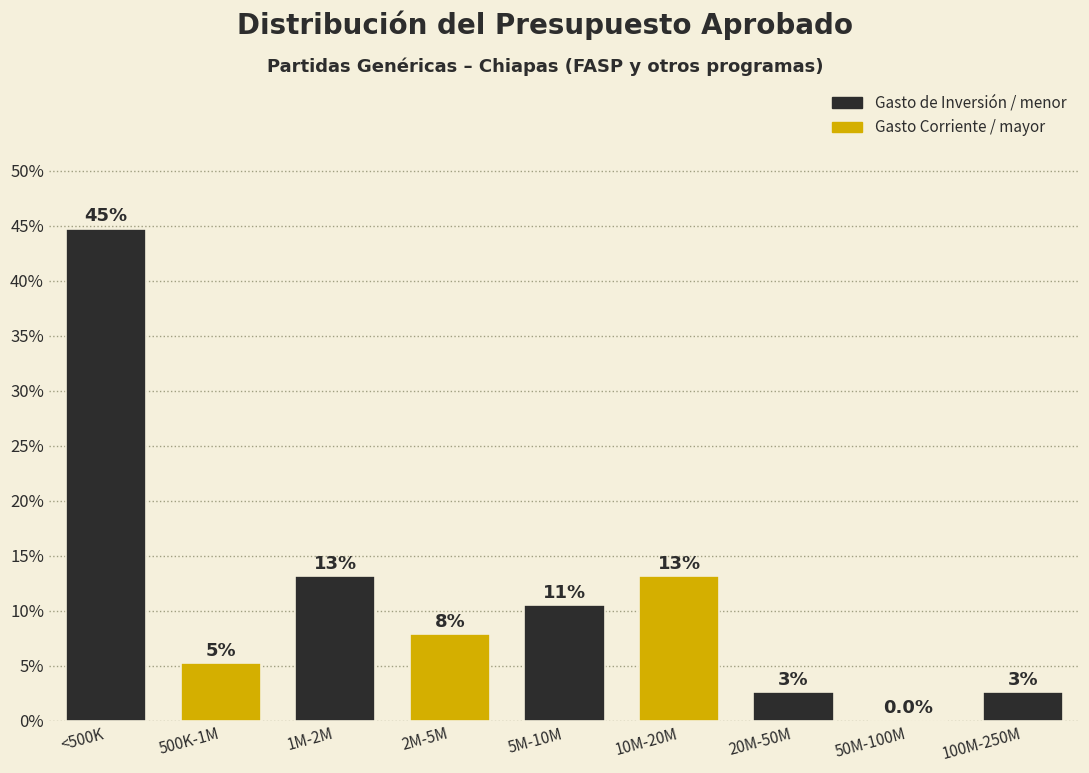

Are the bars horizontal?

No